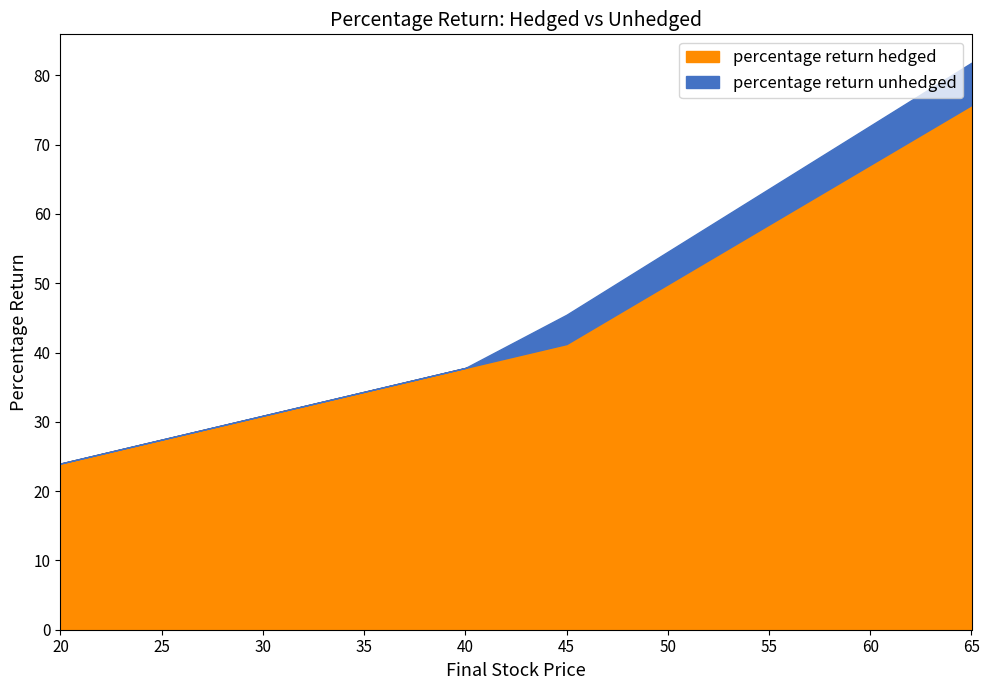

How many lines are shown in the chart?

2